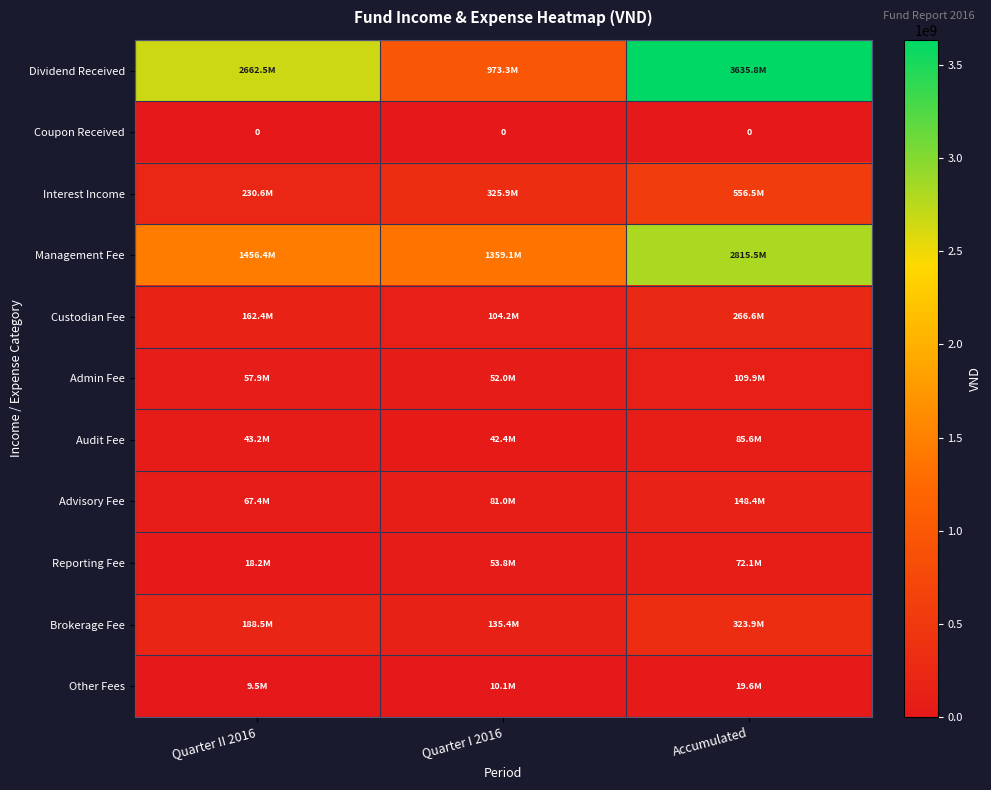

How many Admin Fee values are between 52041272 and 109943410?

3